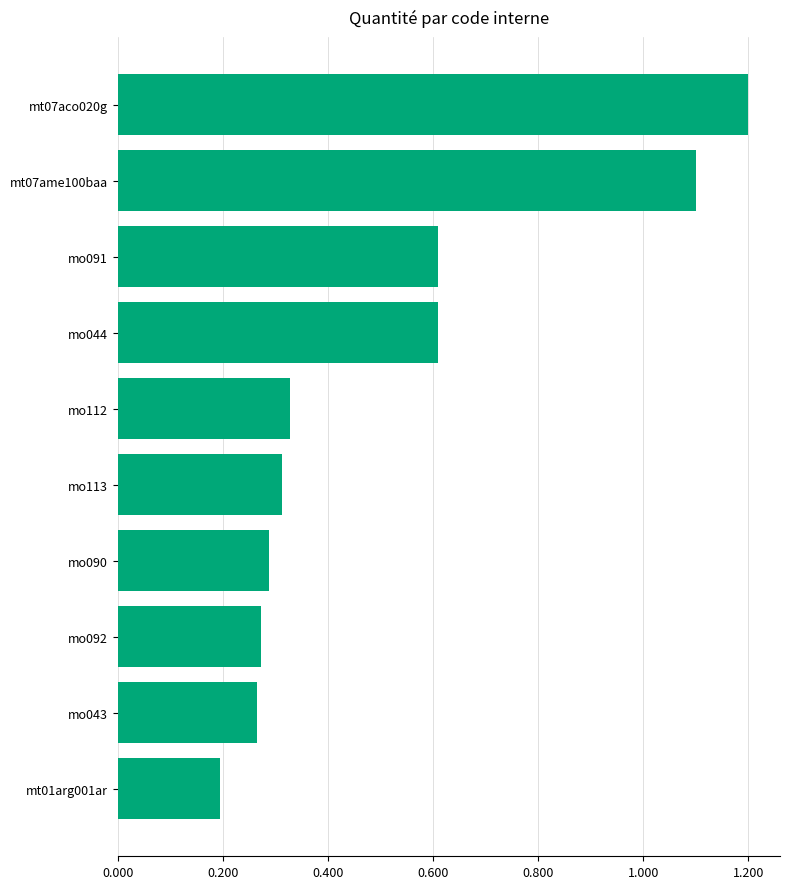

Is it true that the value at mo092 is 0.1?

False